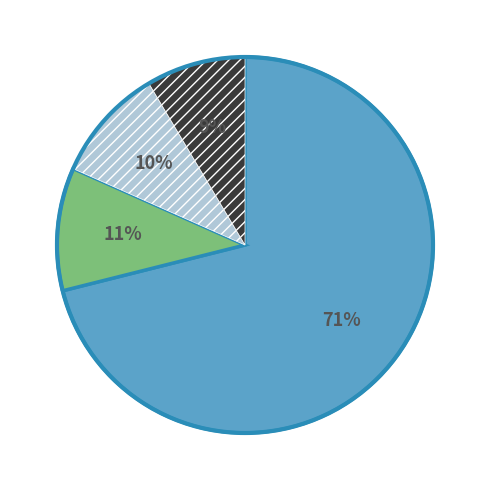

Count the number of slices in the pie.

4